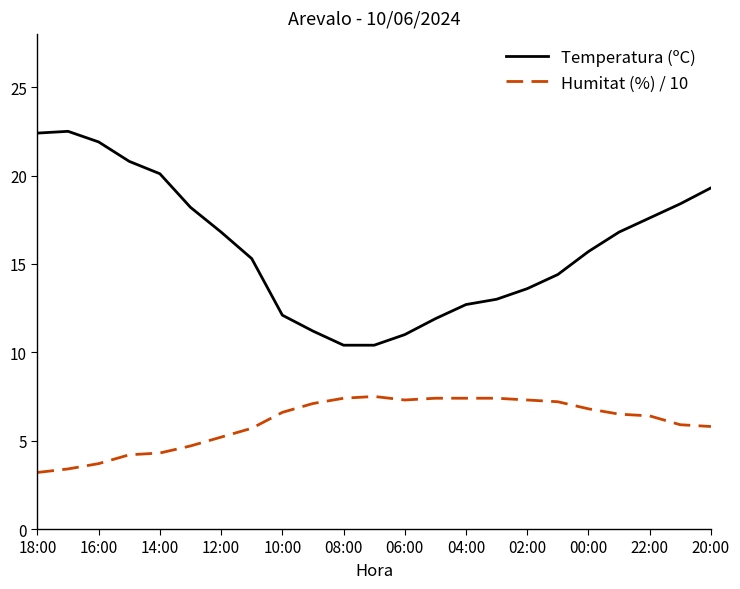

What is the difference between the maximum and second lowest values in the Humitat (%) / 10 series?

4.1